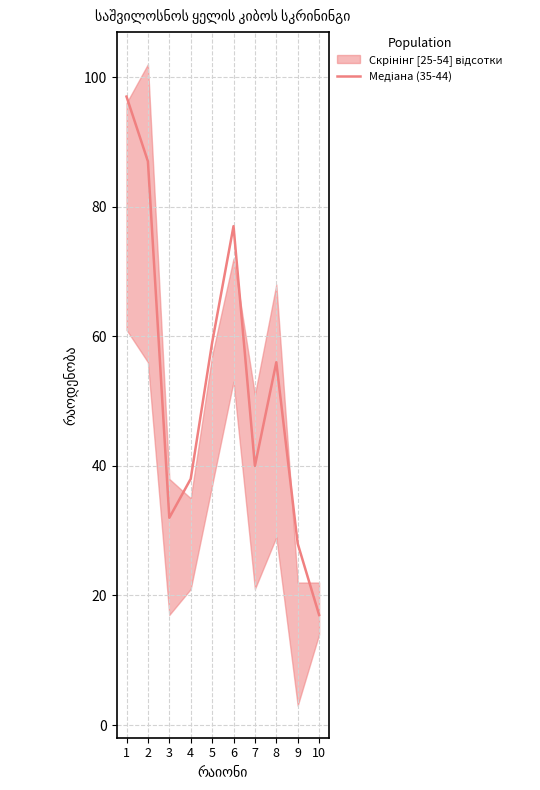

At which category does the chart reach its minimum across all series?

10